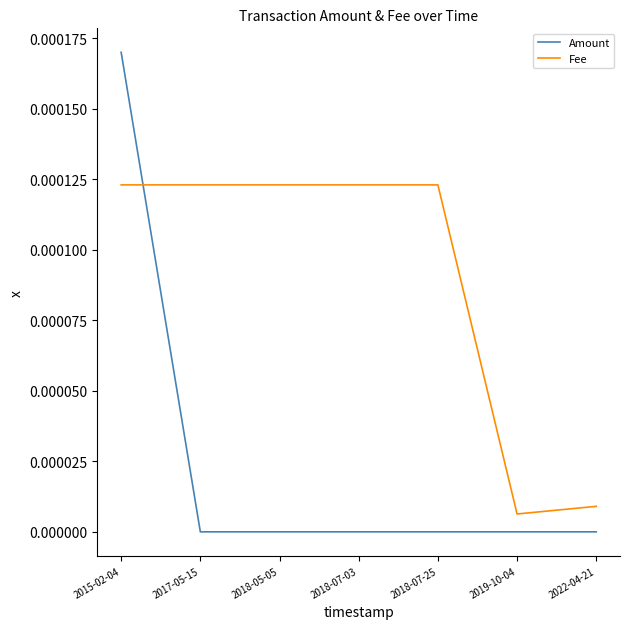

The Amount series shows 0.0 at 2018-07-25. True or false?

True